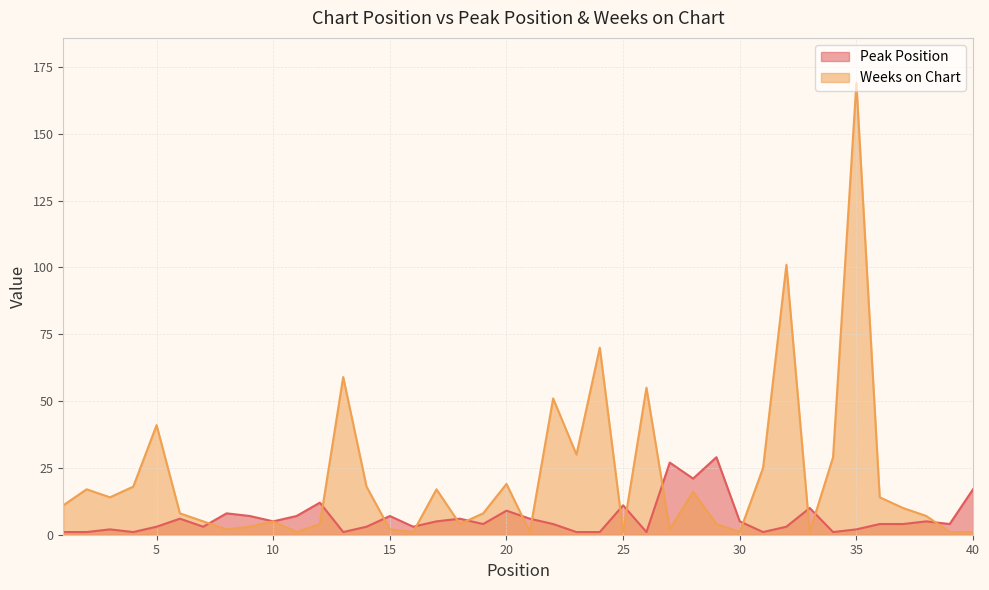

Is the value of Peak Position at 29 greater than the value of Weeks on Chart at 26?

No